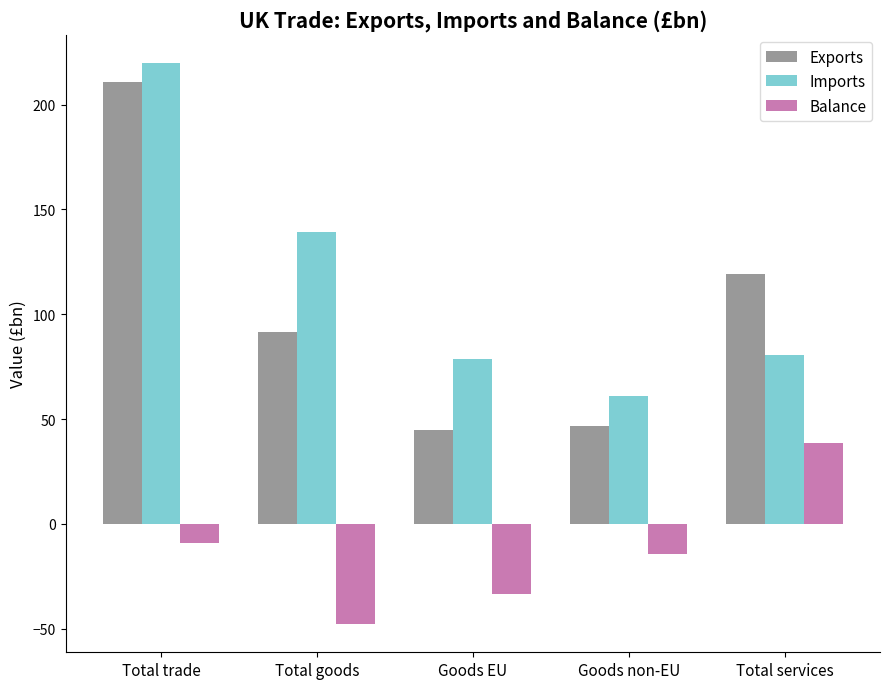

What is the value of the Exports bar at the 5th from the left?

119.0